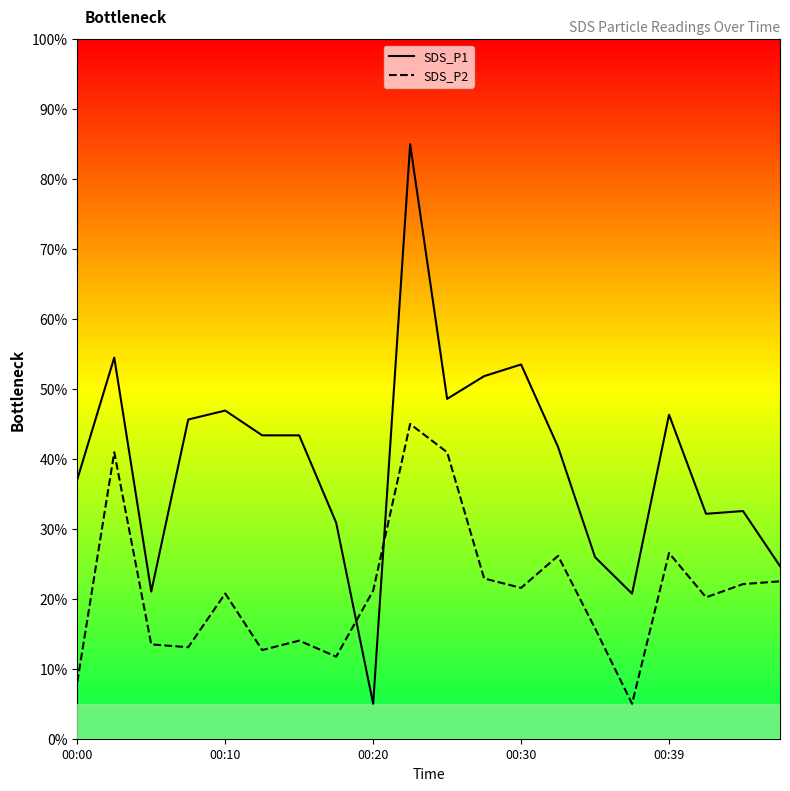

What is the minimum value for SDS_P2?

5.0